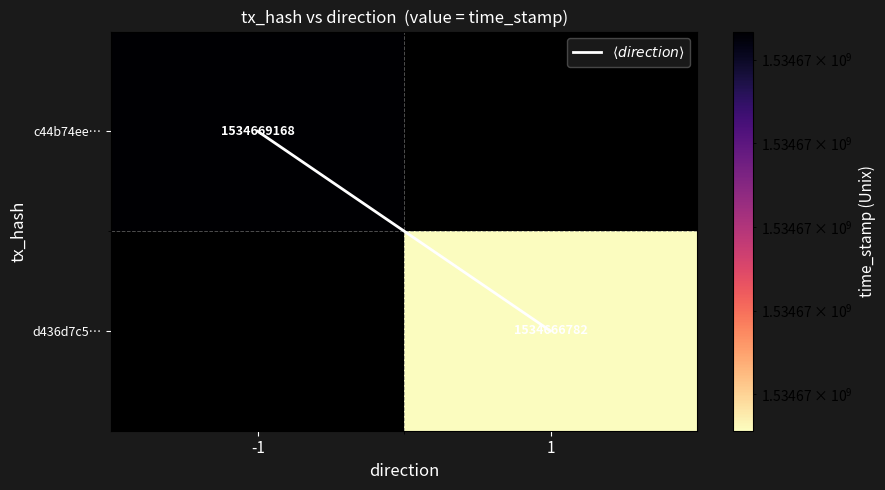

What is the lowest value of the c44b74ee… series?

1534669168.0